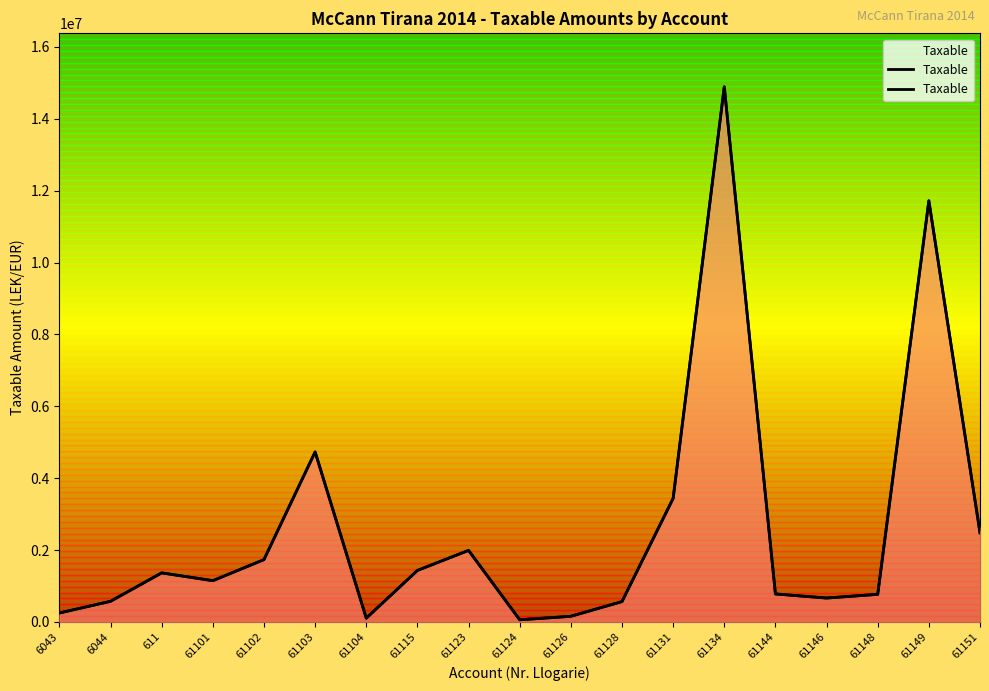

Does the chart have visible grid lines?

No